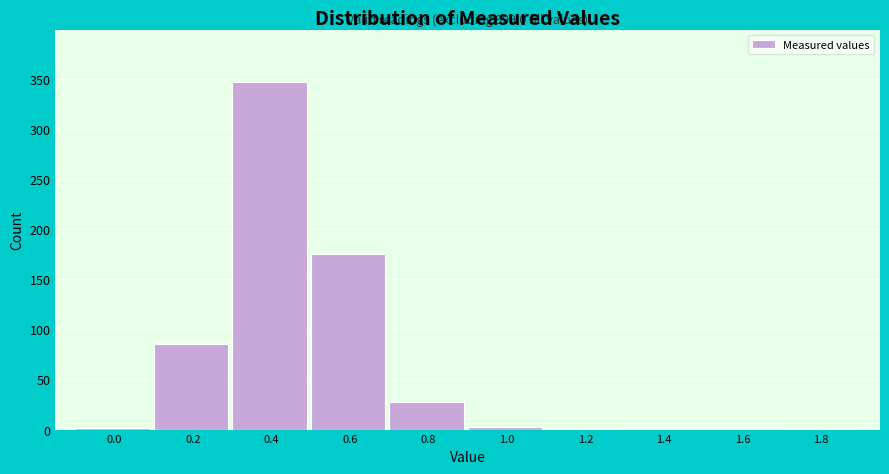

Is it true that the value at 0.8 is 43?

False